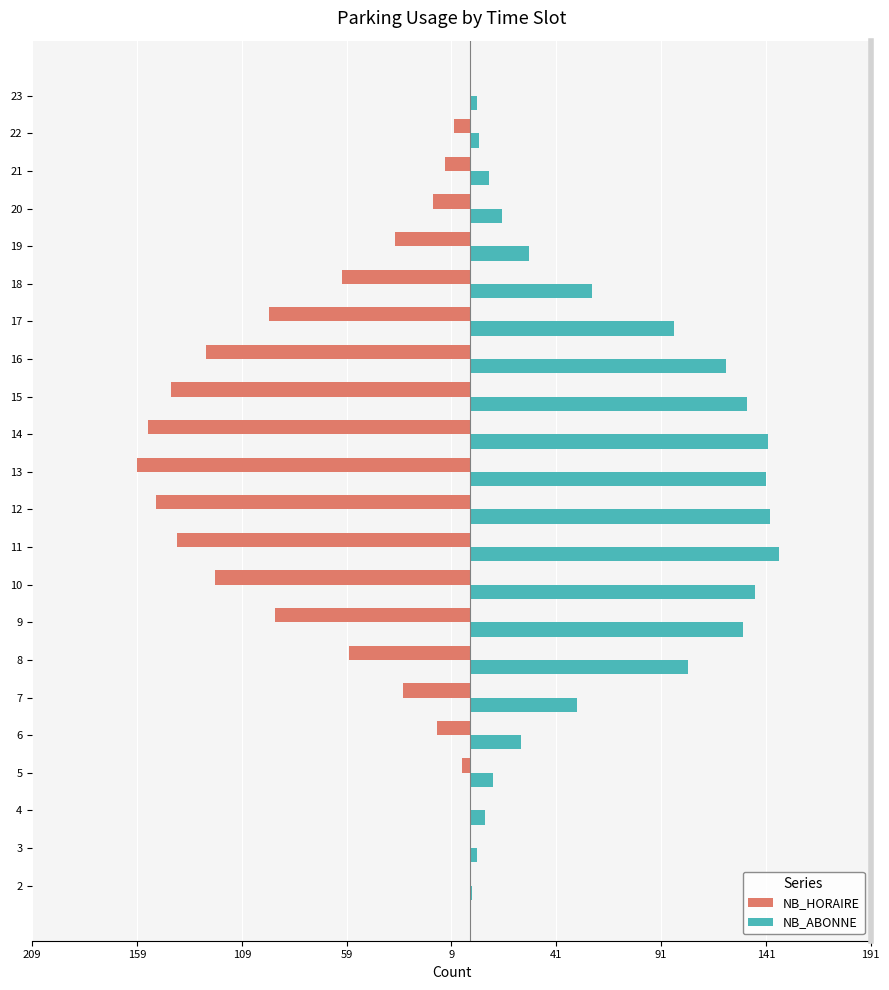

Between 5 and 8, which series saw the biggest shift?

NB_ABONNE